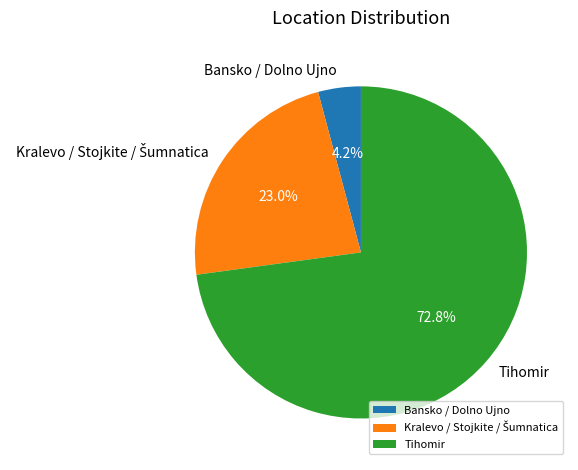

Which category has the smallest portion of the pie?

Bansko / Dolno Ujno